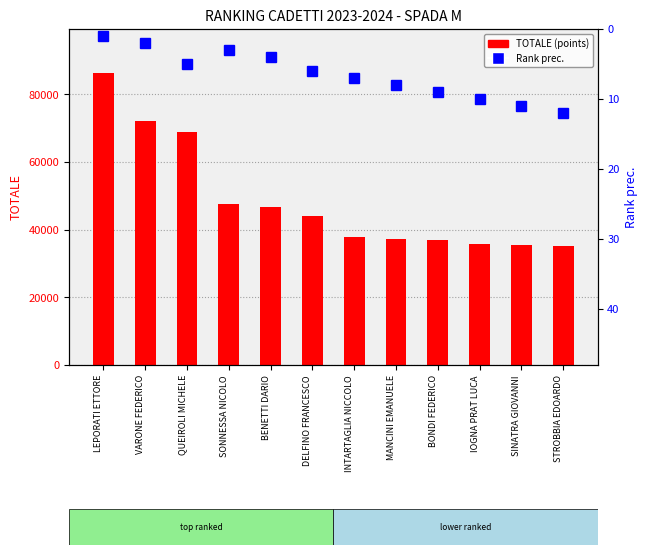

Rank the series at VARONE FEDERICO from highest to lowest value.

TOTALE (points), Rank prec.